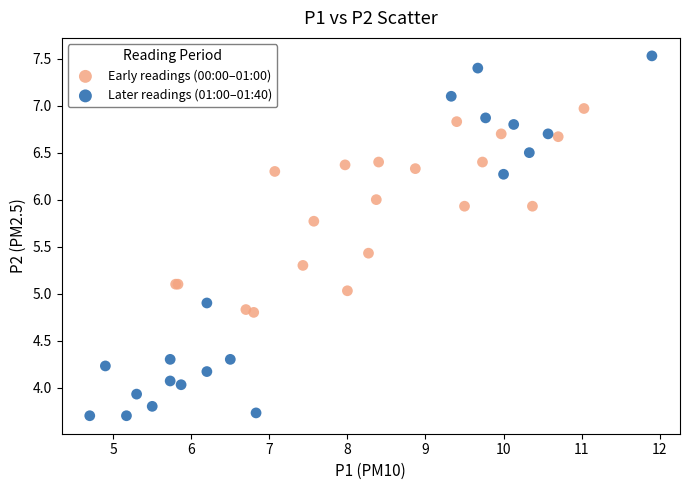

Which series has the widest spread of Y values?

Later readings (01:00–01:40)